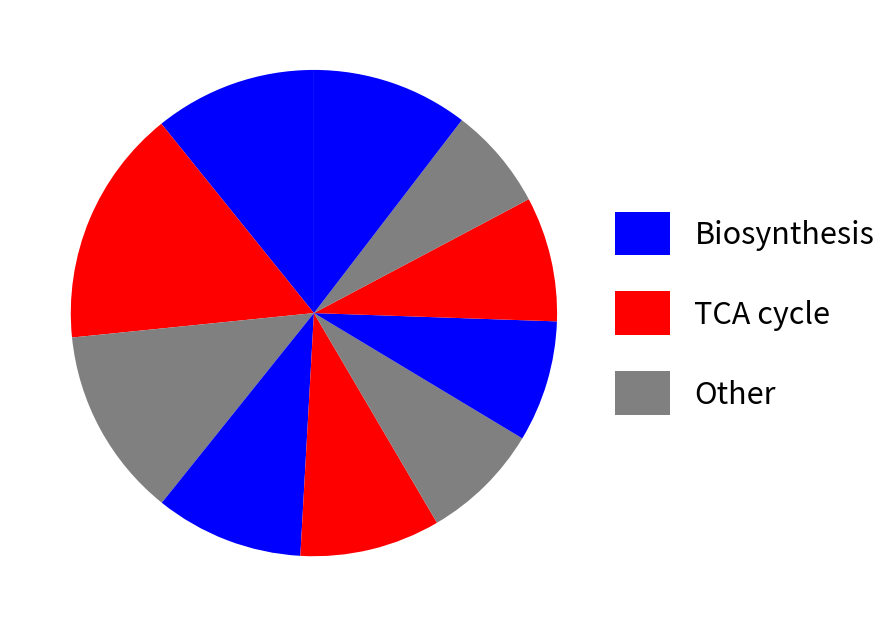

Is there a majority slice in this chart?

No